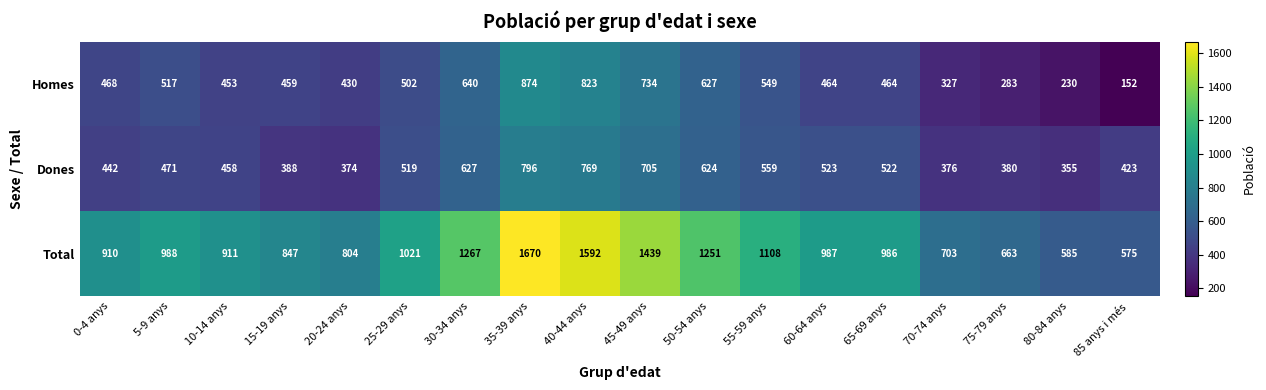

What is the difference between the highest and lowest values at 5-9 anys?

517